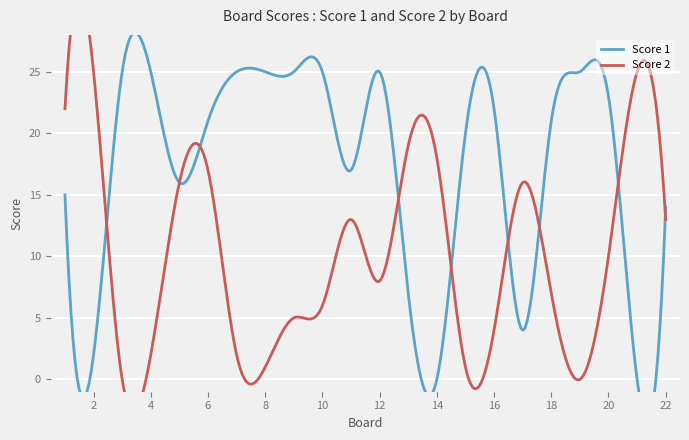

What is the difference between the highest and lowest values at 4?

23